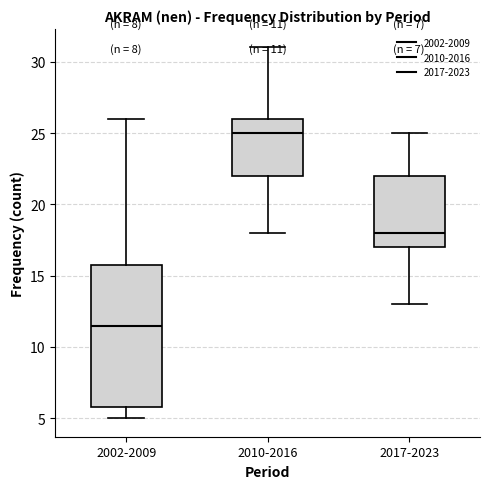

Which box is the tallest, from its lower edge to its upper edge?

2002-2009